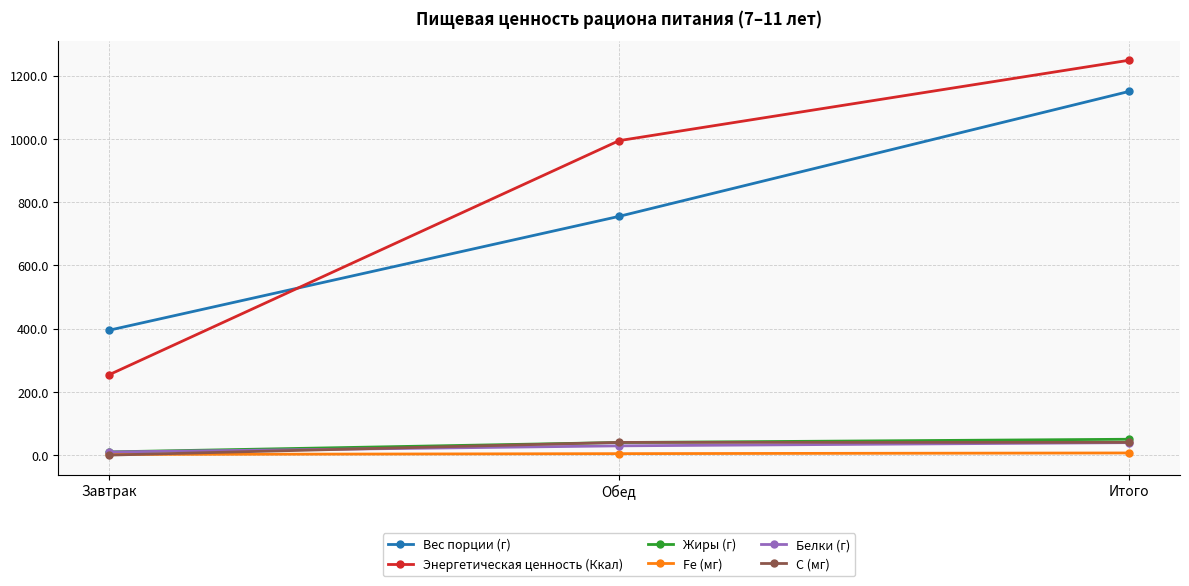

The value of С (мг) at Итого is 40.6. True or false?

True